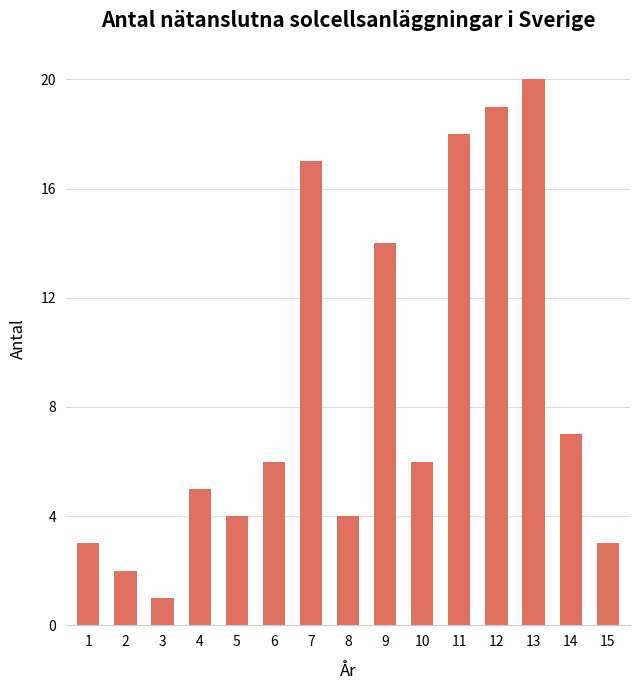

What is the value of the 10th bar from the left?

6